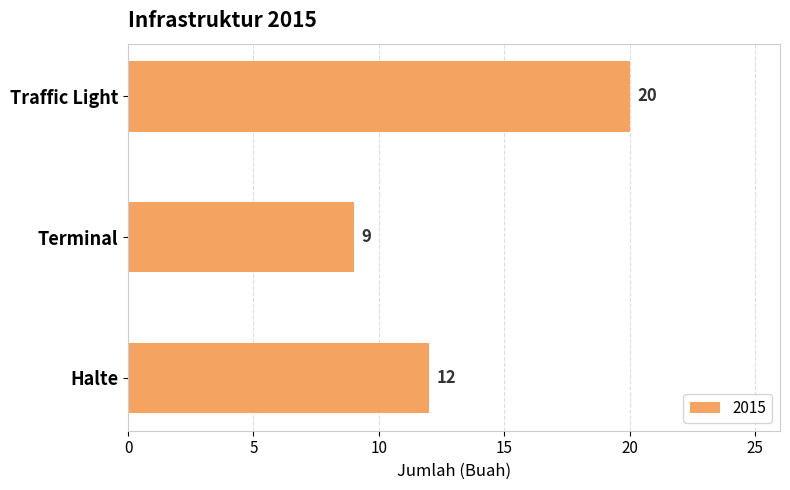

What is the label of the 3rd bar from the top?

Halte